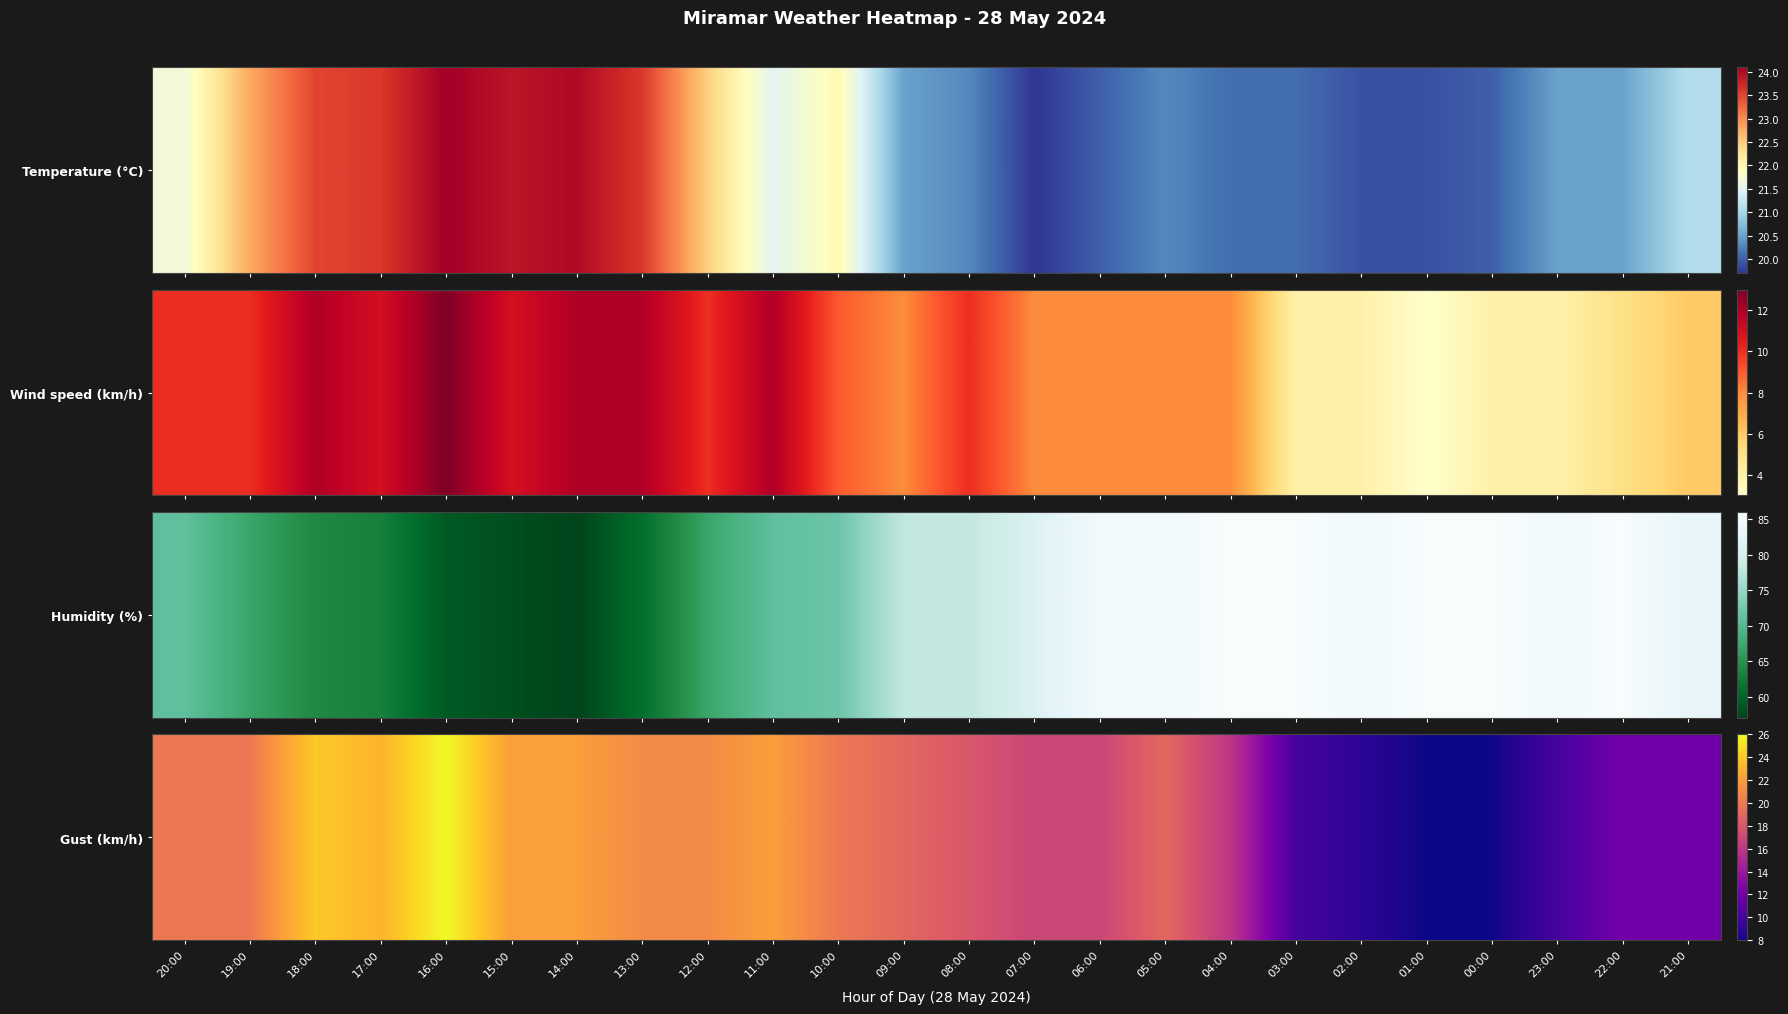

What is the ratio of the value at 08:00 to the value at 11:00?

0.8